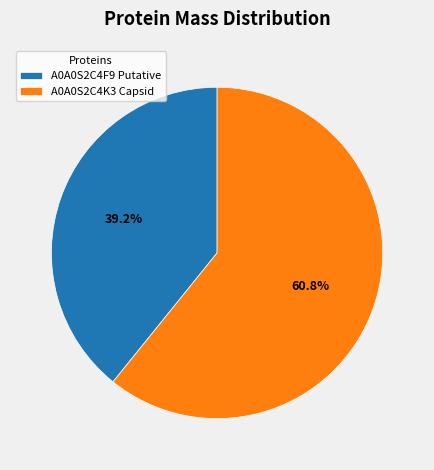

Is it true that A0A0S2C4F9 Putative is 51% of the pie?

False